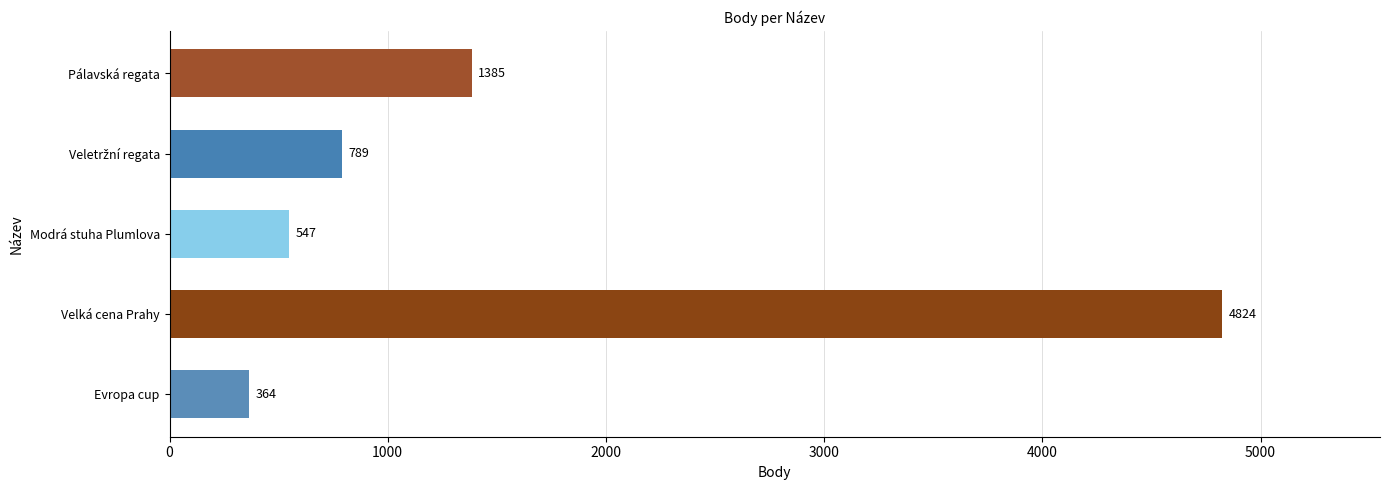

True or false: the data shows 811 at Modrá stuha Plumlova.

False